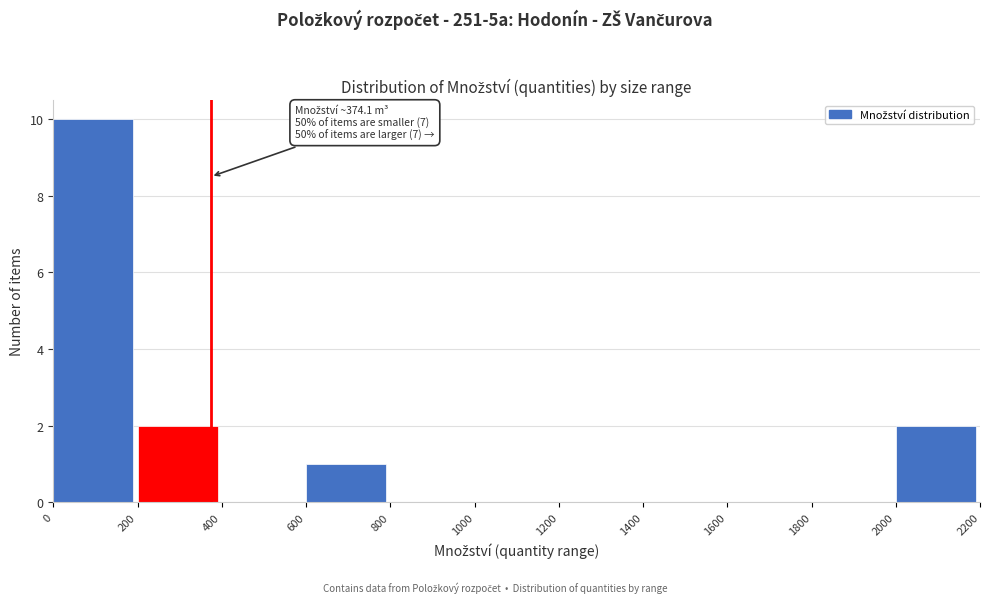

Which range on the x-axis has the tallest bar?

0 to 200